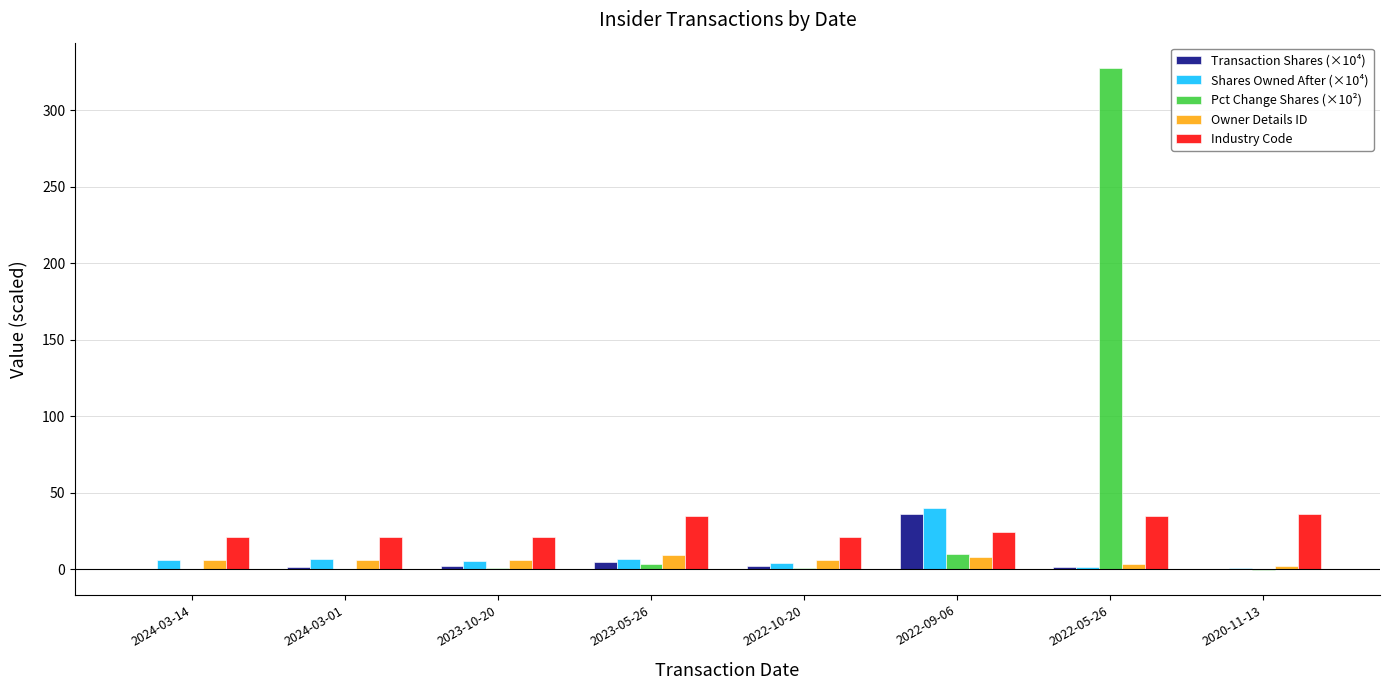

What is the highest value of the Transaction Shares (×10⁴) series?

36.2